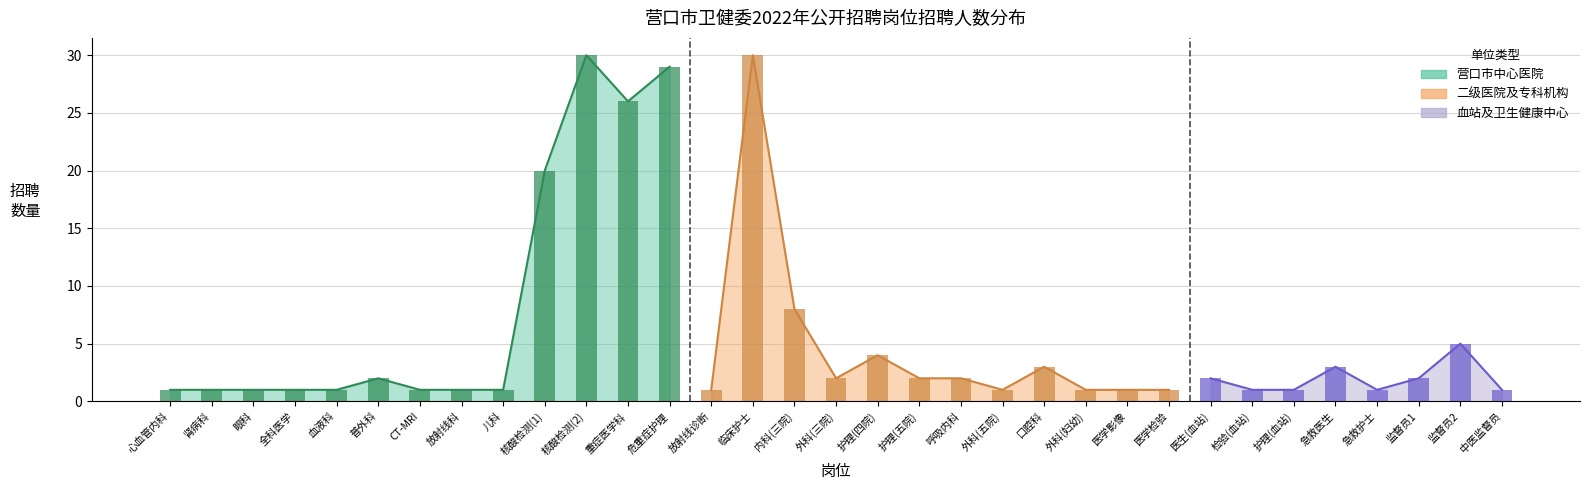

What position from the left is 普外科?

6